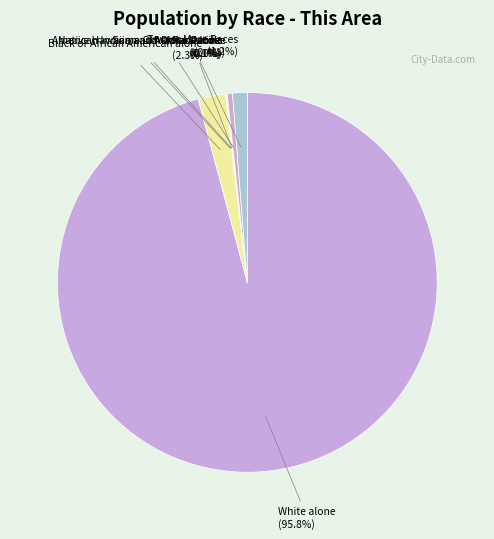

Which slice is the largest?

White alone